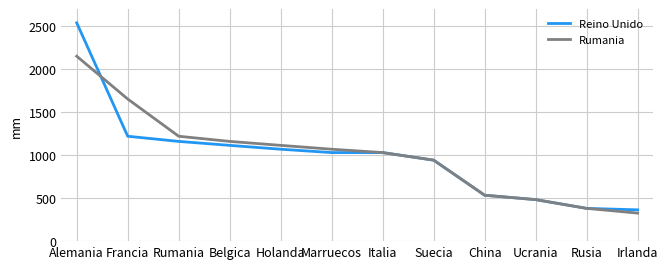

Is the value of Rumania at Suecia greater than the value of Reino Unido at Marruecos?

No